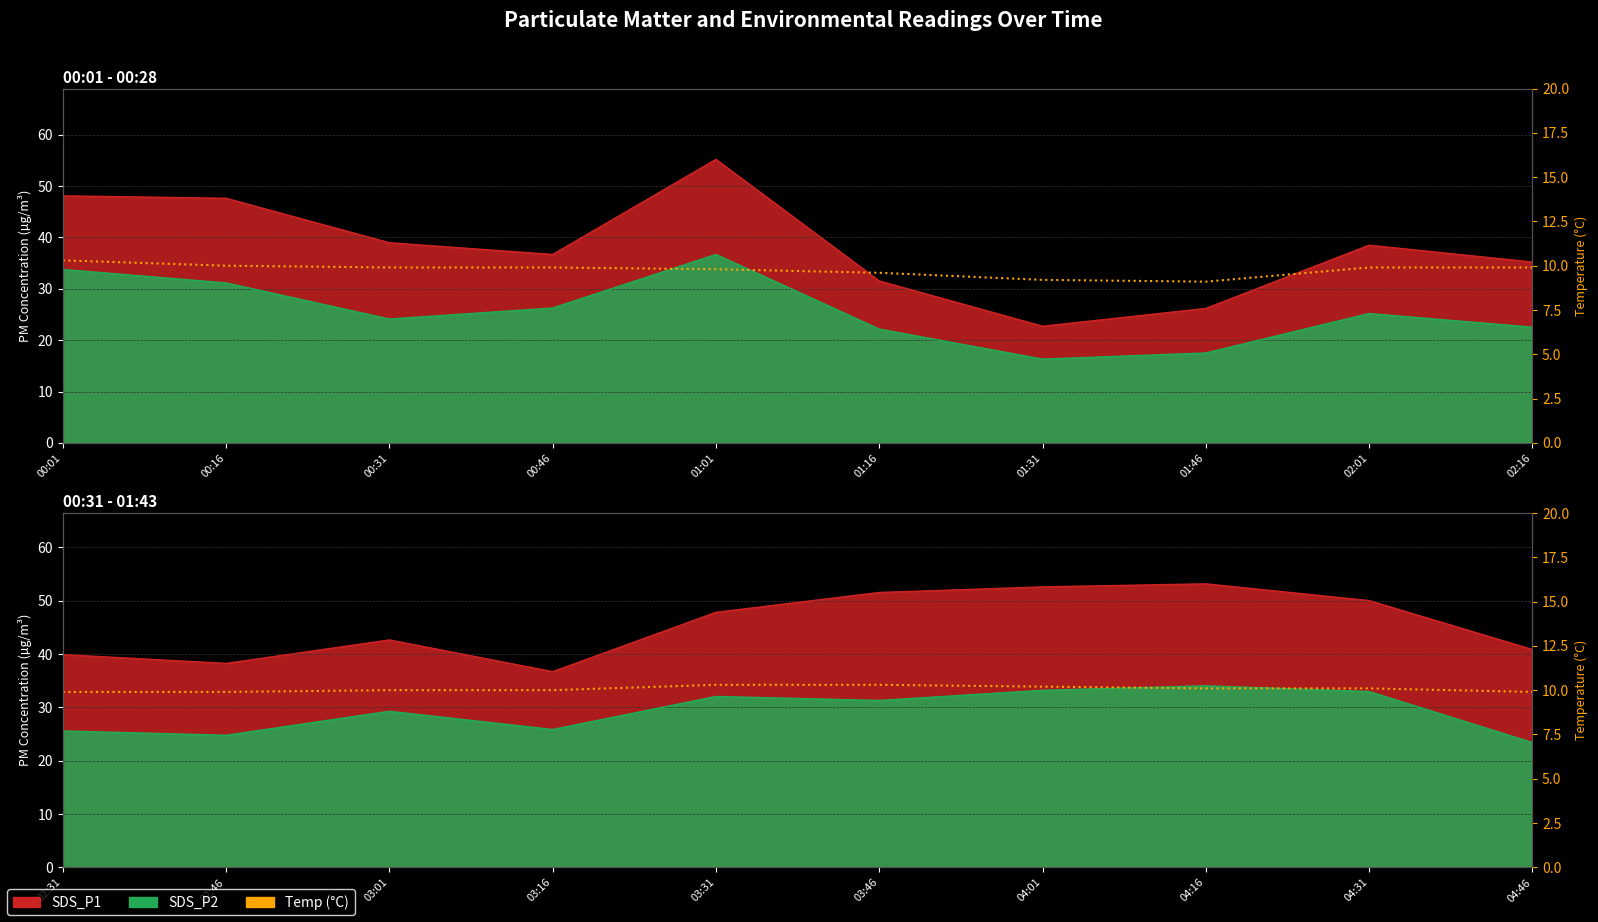

What is the average value?

10.1